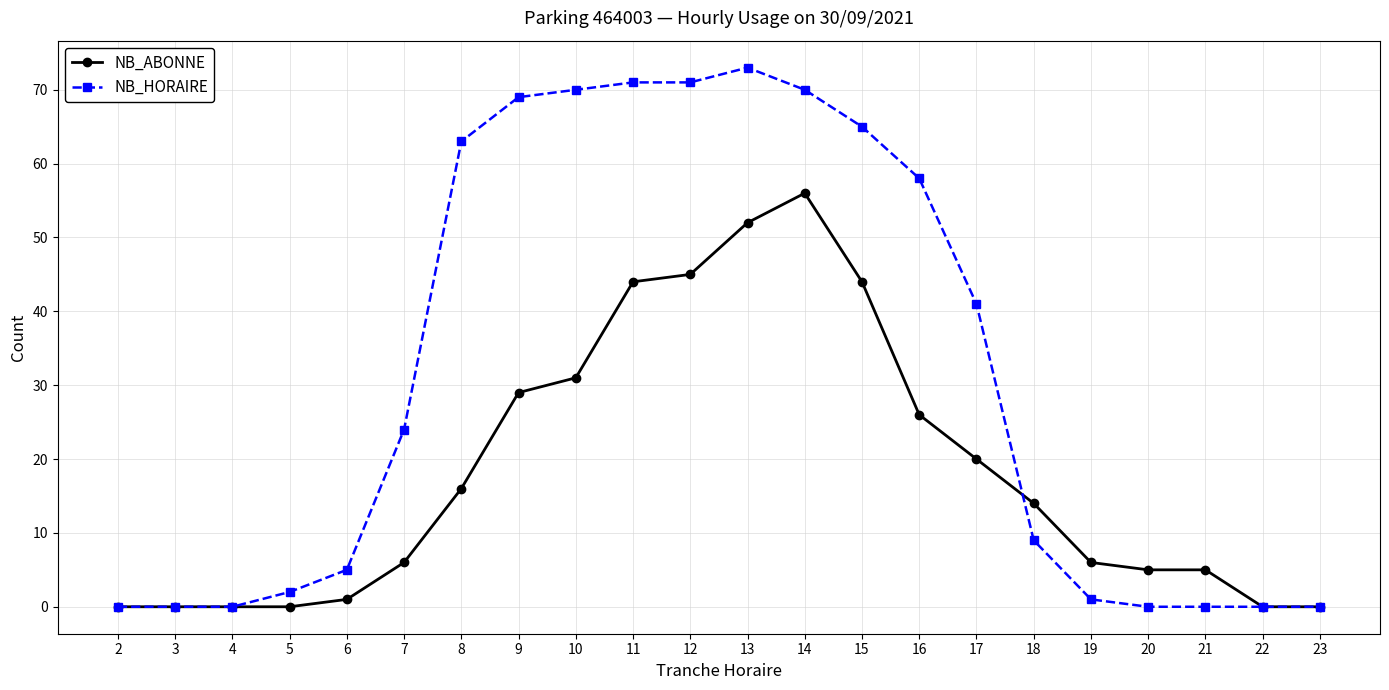

What is the difference between the NB_HORAIRE values at 11 and 14?

1